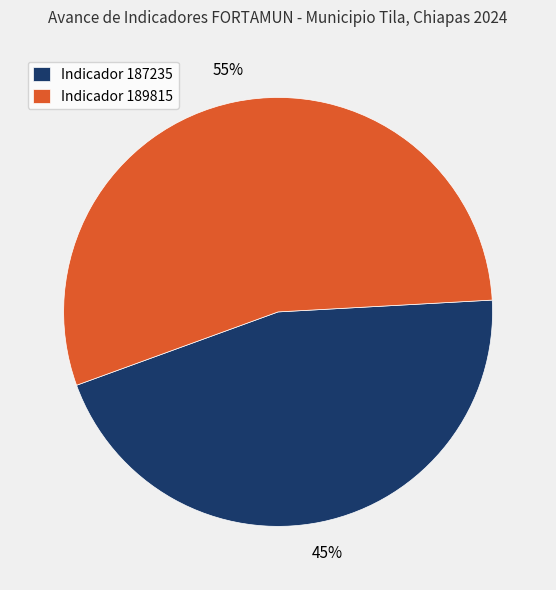

Count the number of slices in the pie.

2